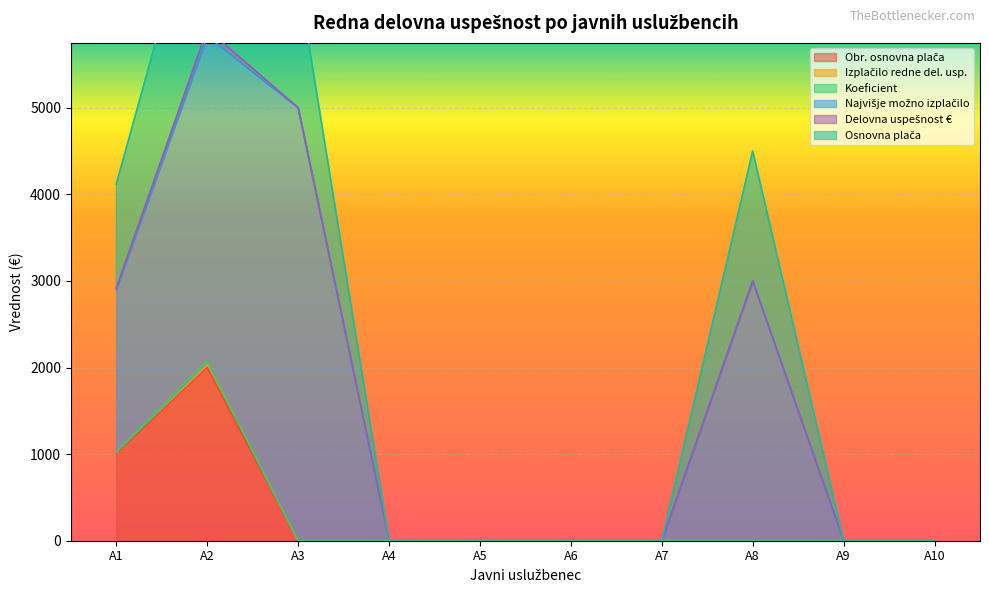

What is the average value of the Koeficient series?

309.4